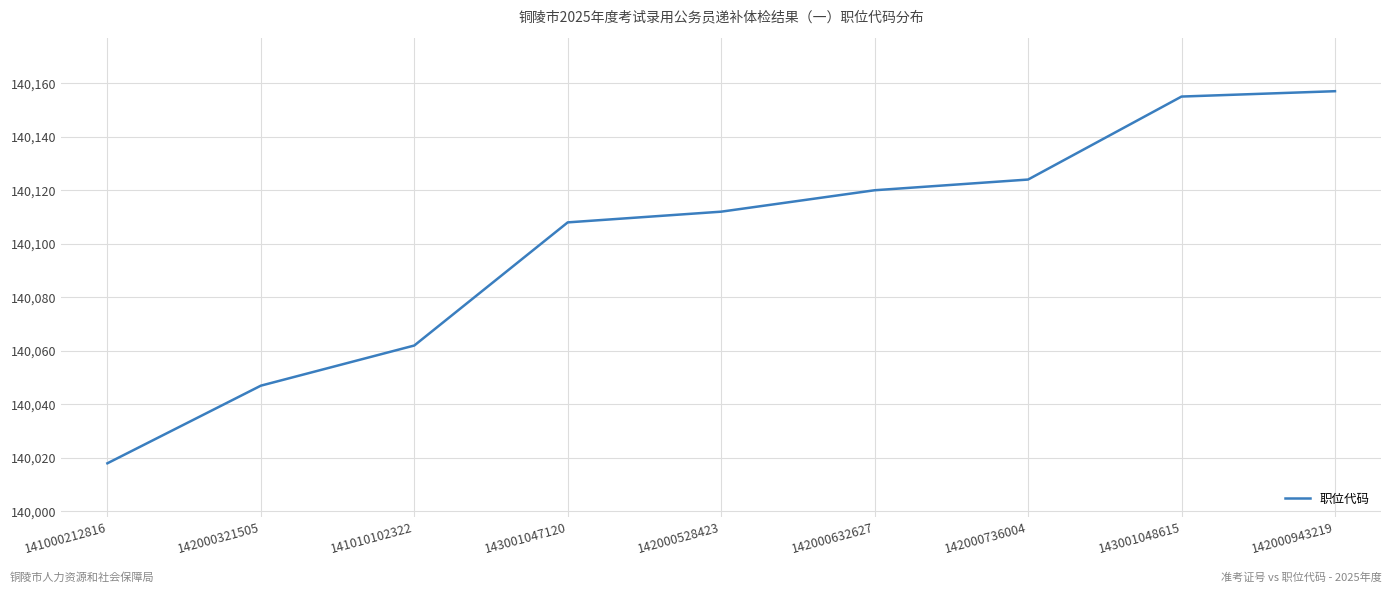

True or false: the data shows 140124 at 142000736004.

True